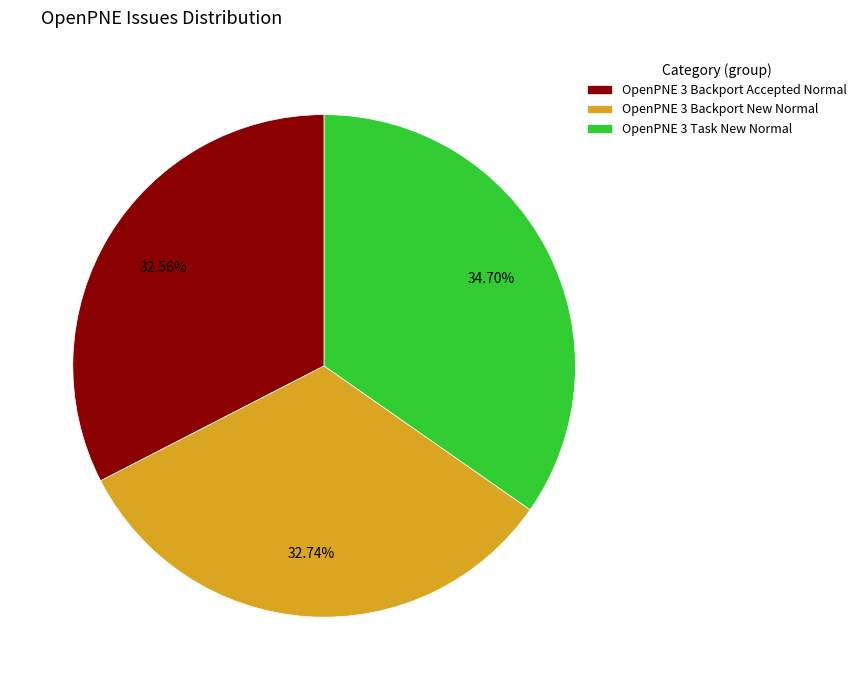

Combined, what portion of the pie is OpenPNE 3 Backport New Normal and OpenPNE 3 Task New Normal?

67.4%